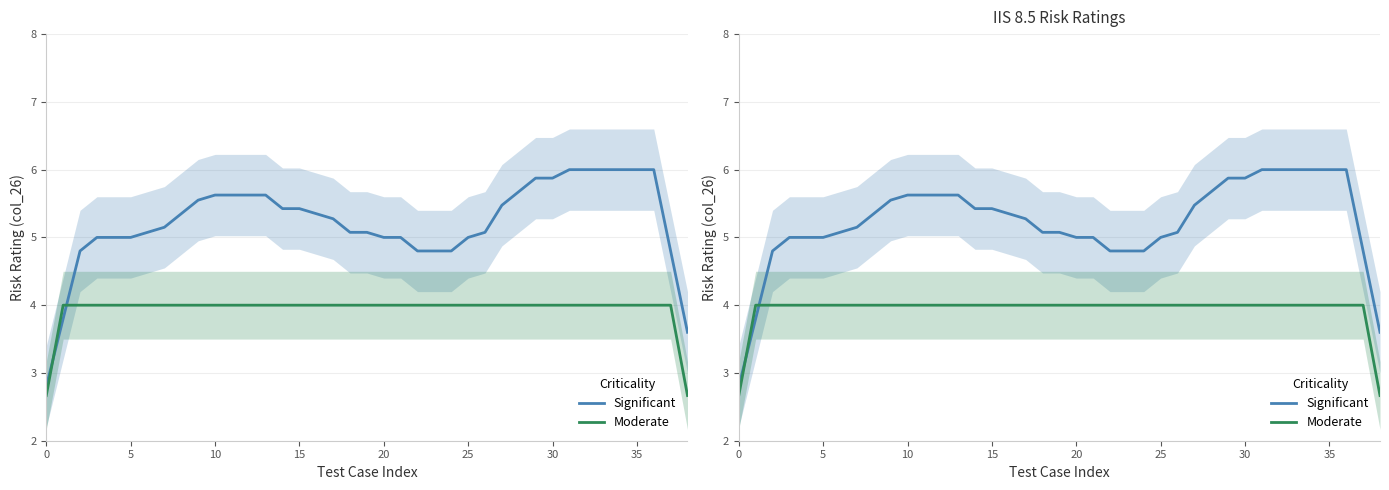

True or false: Significant has a value of 5.4 at 15.

True